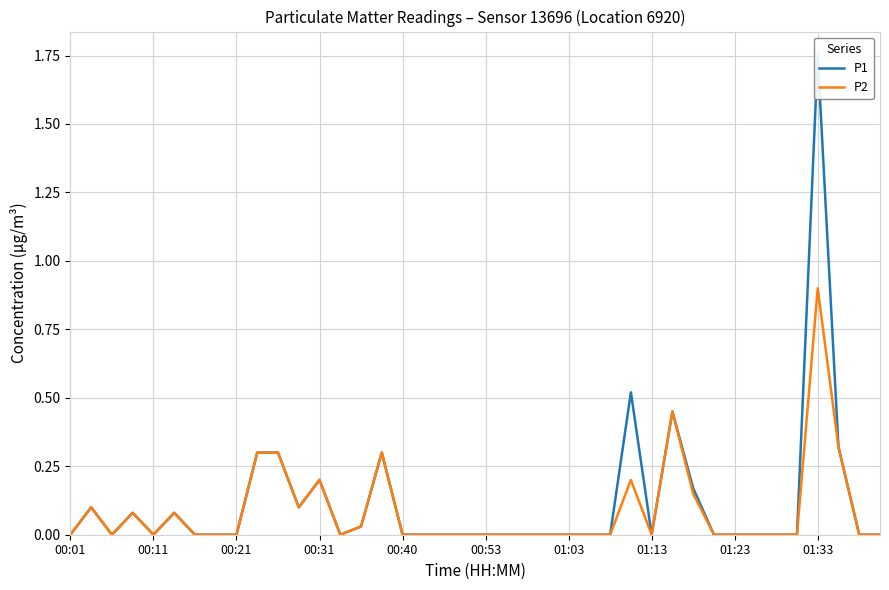

Which category has the lowest value in the P1 series?

00:01